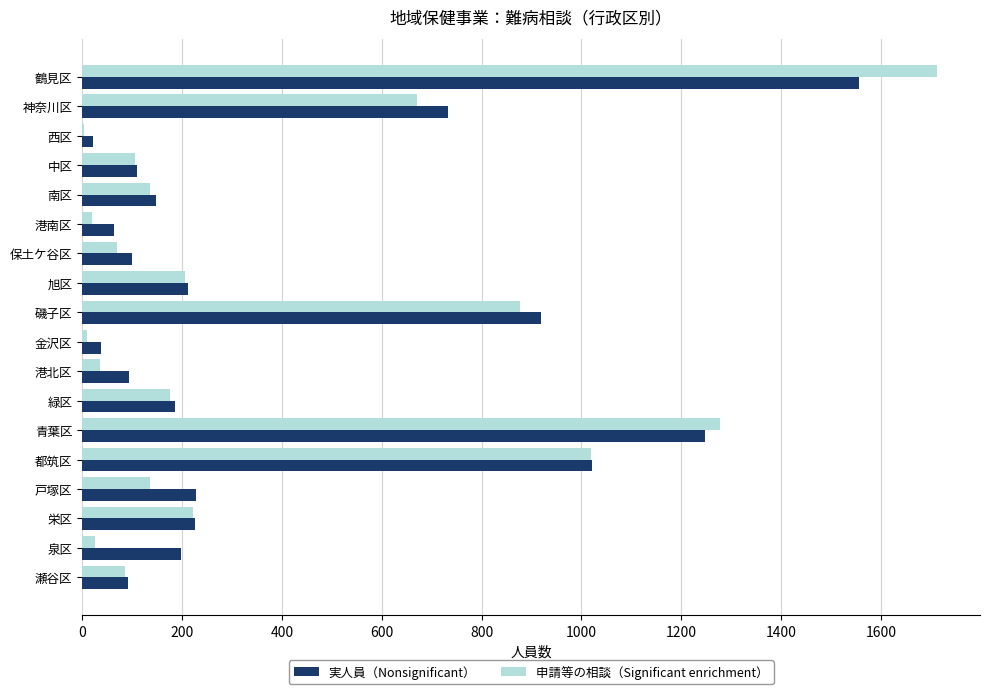

What is the highest value of the 申請等の相談（Significant enrichment） series?

1713